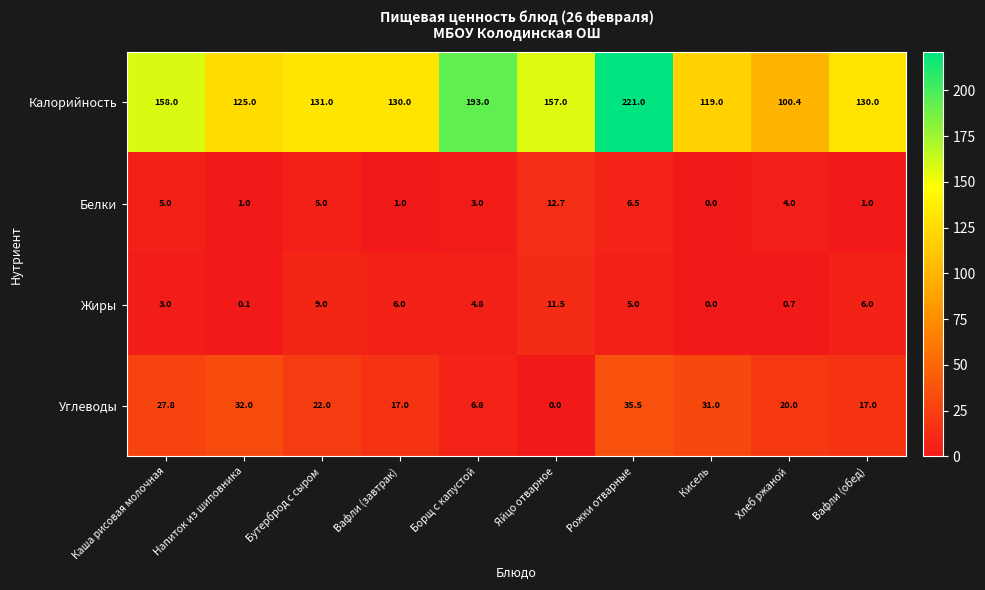

At which label does Углеводы reach its peak?

Рожки отварные